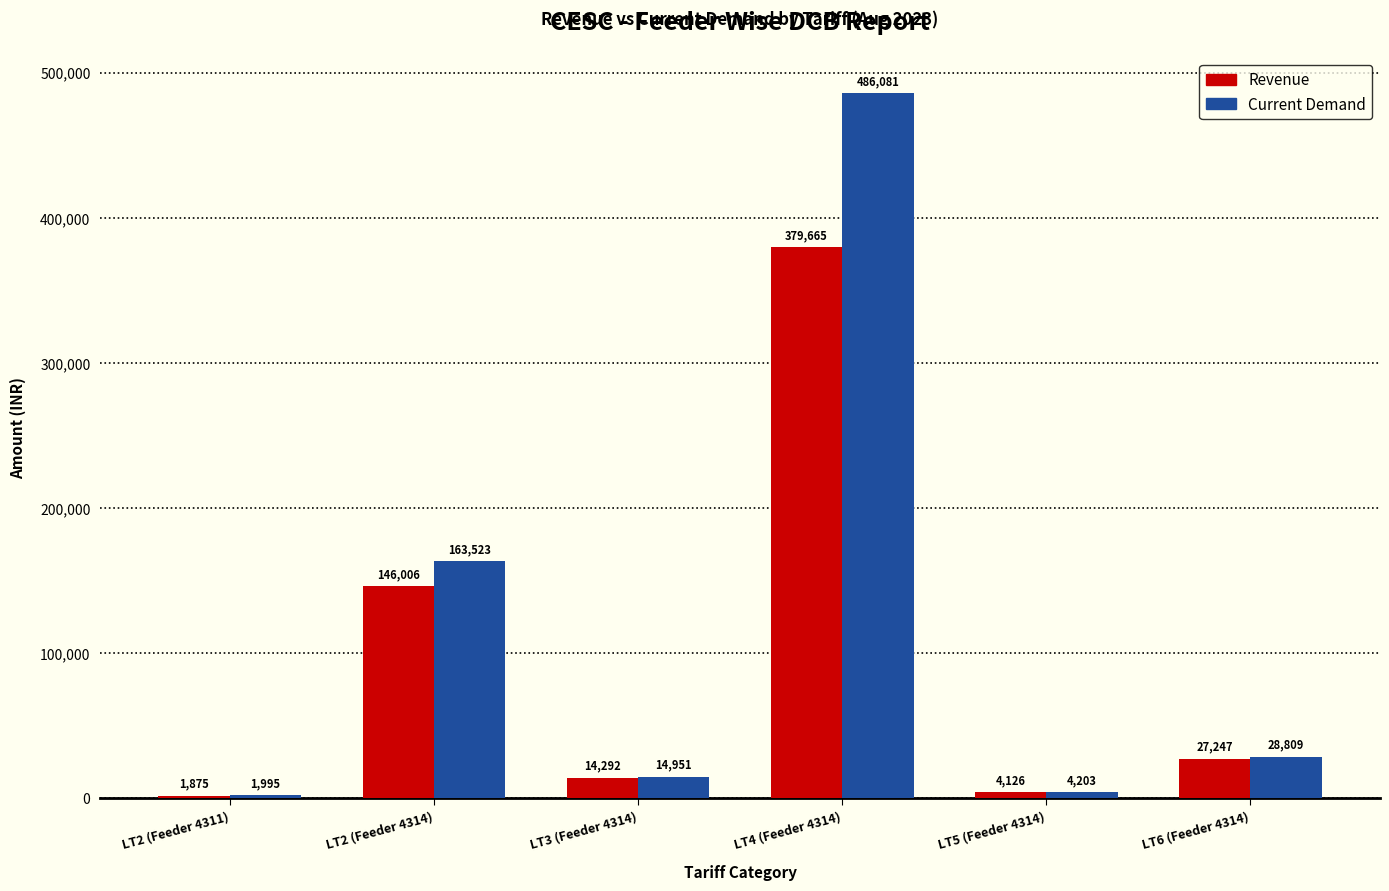

Are the bars grouped side by side (vs. stacked)?

Yes